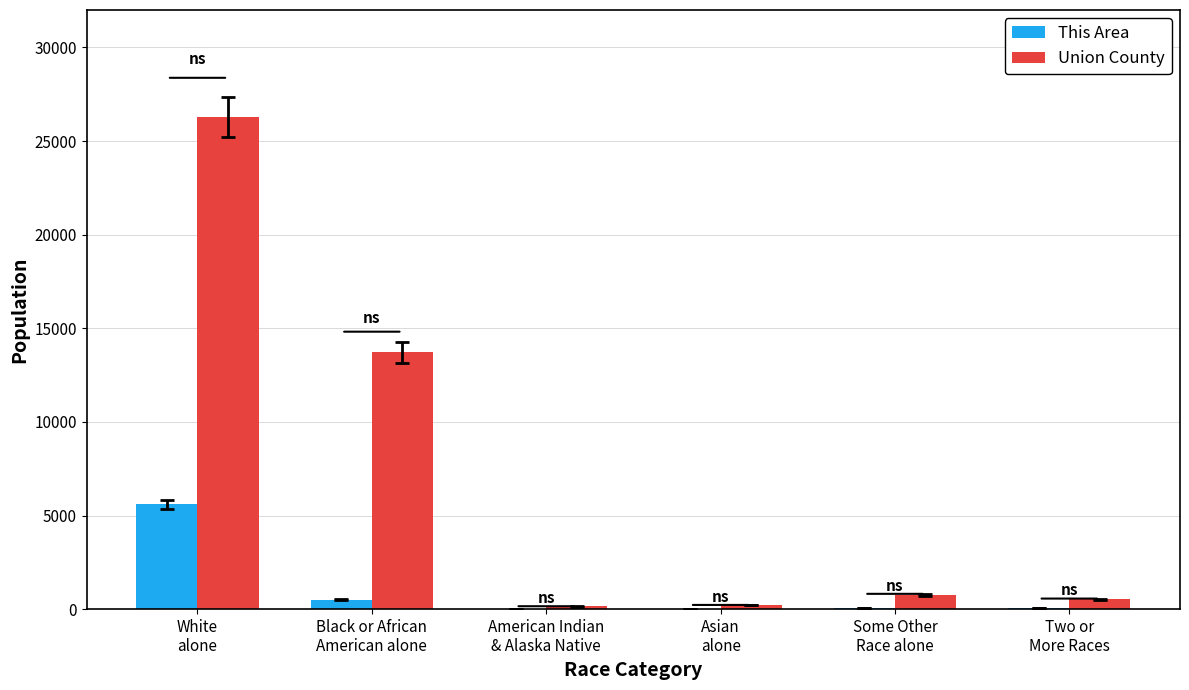

Which series has the largest total across all categories?

Union County